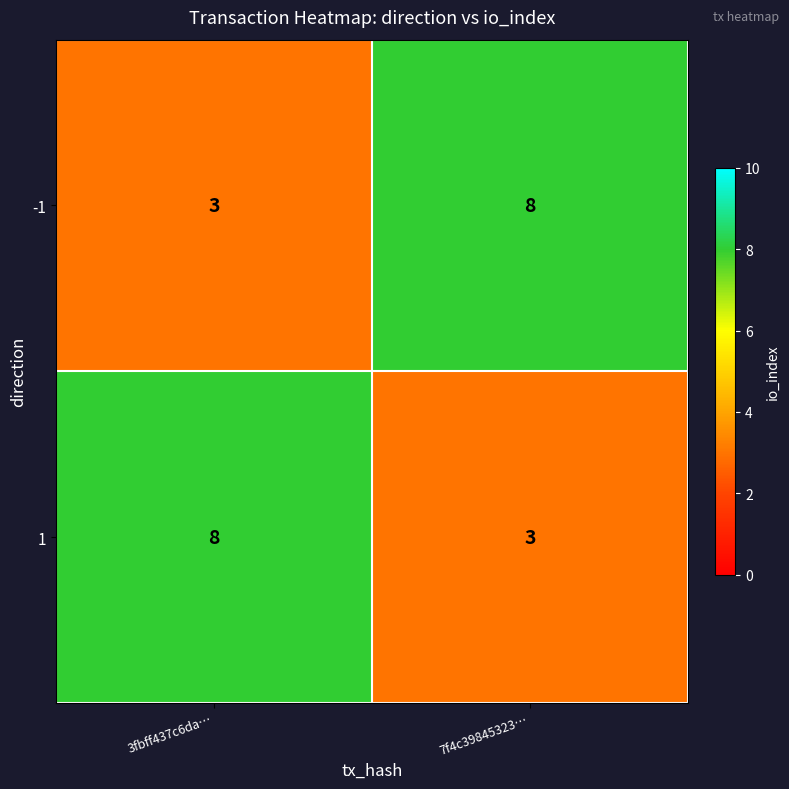

What is the greatest value displayed?

8